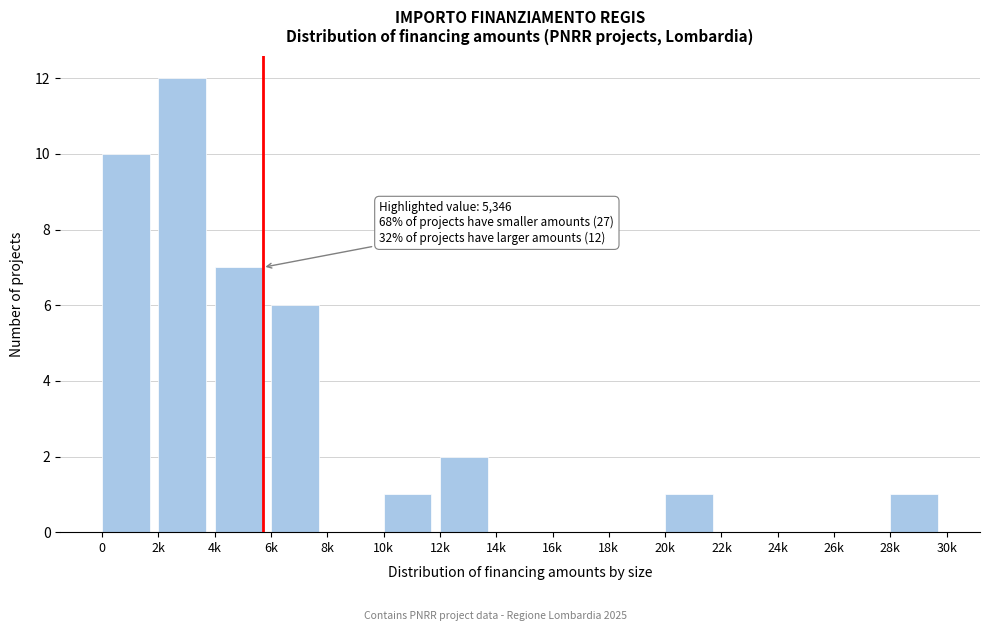

Reading left to right, what are all the values shown in this chart?

0=10	2k=12	4k=7	6k=6	8k=0	10k=1	12k=2	14k=0	16k=0	18k=0	20k=1	22k=0	24k=0	26k=0	28k=1